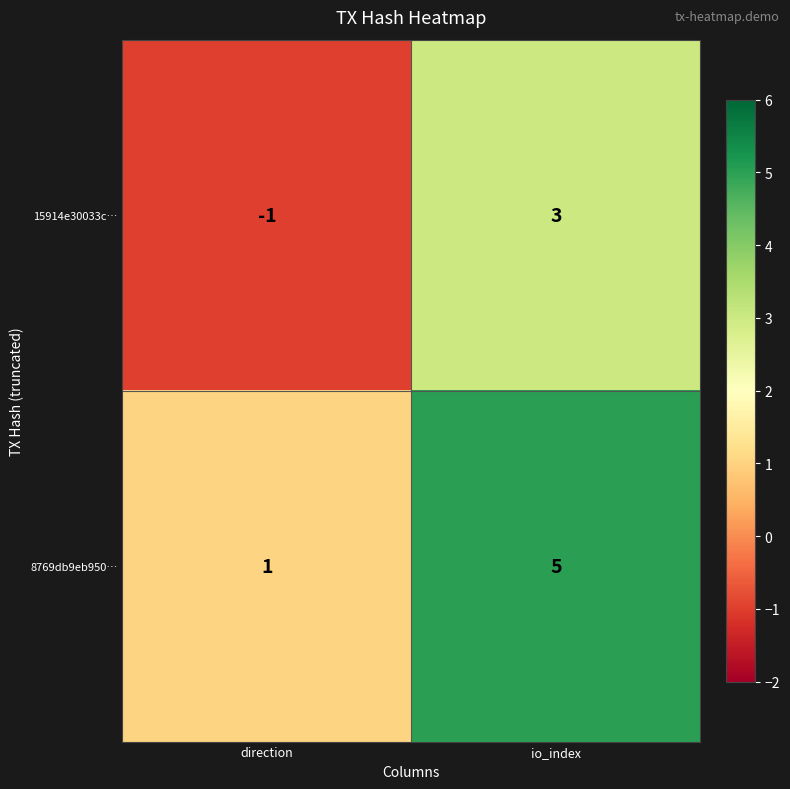

Which category has the lowest value across all series?

direction